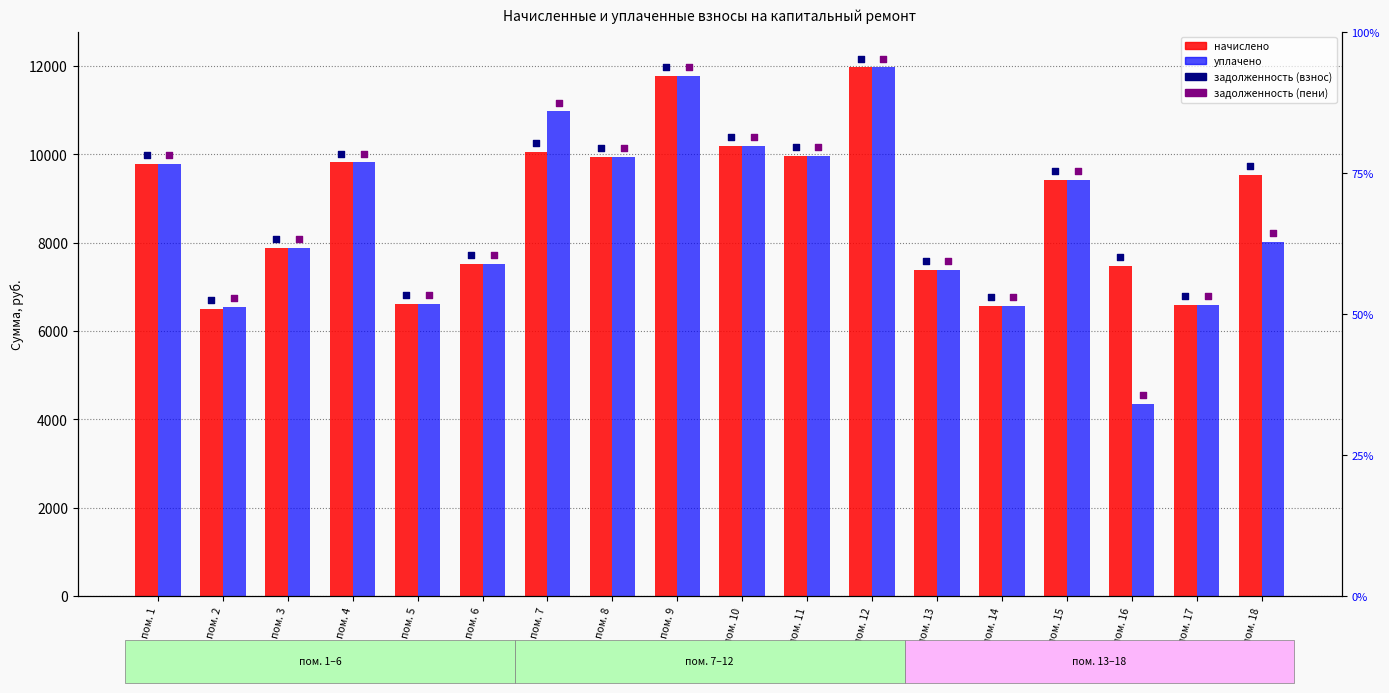

Which series reaches the maximum Y coordinate?

задолженность (взнос)